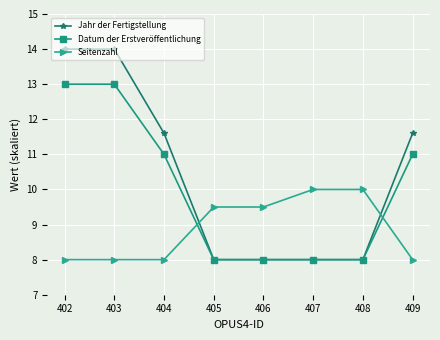

After their last crossing, which series has the higher values: Seitenzahl or Jahr der Fertigstellung?

Jahr der Fertigstellung